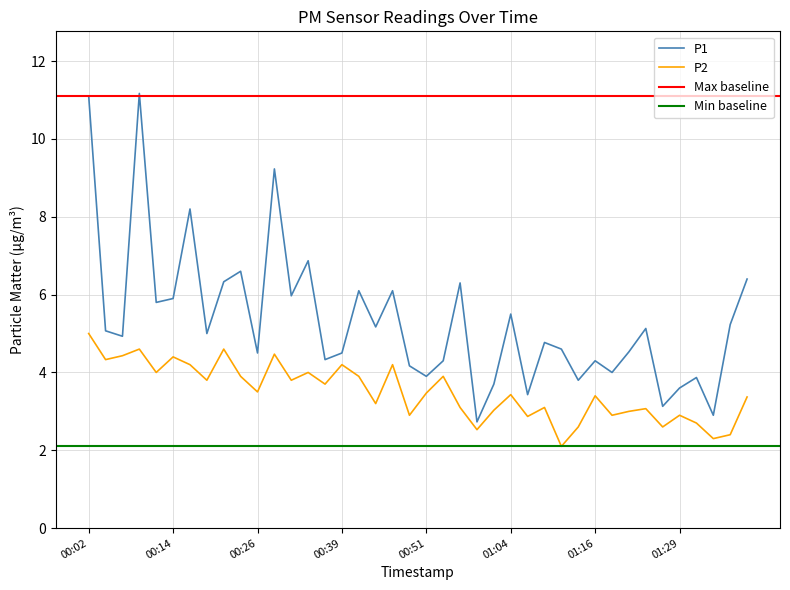

Rank the series at 01:14 from highest to lowest value.

P1, P2